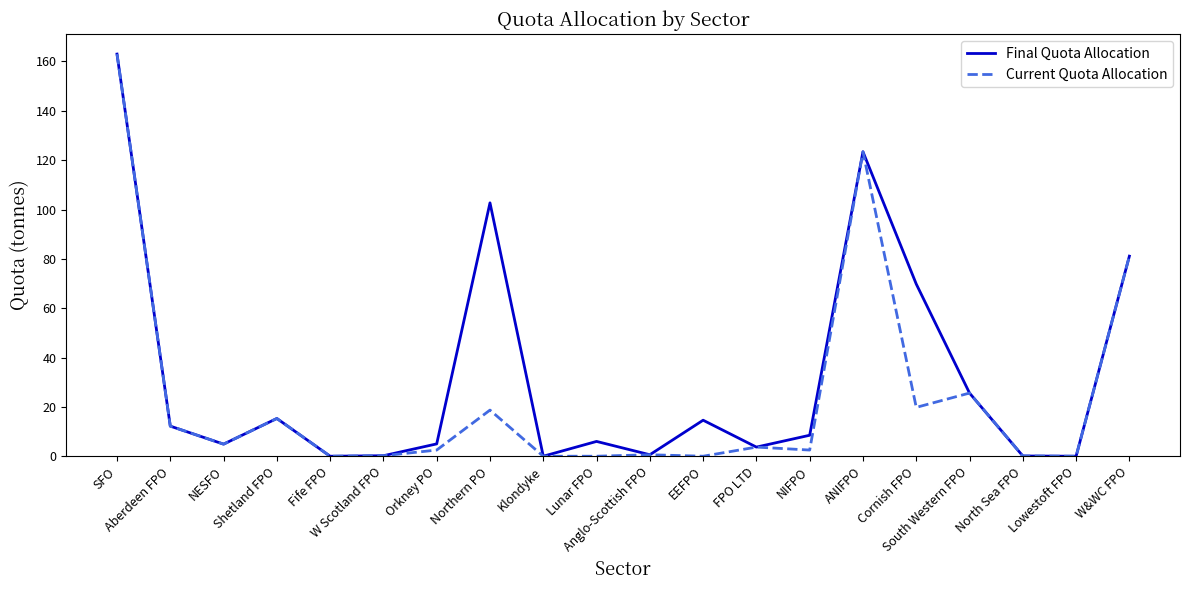

What is the highest value of the Current Quota Allocation series?

163.0